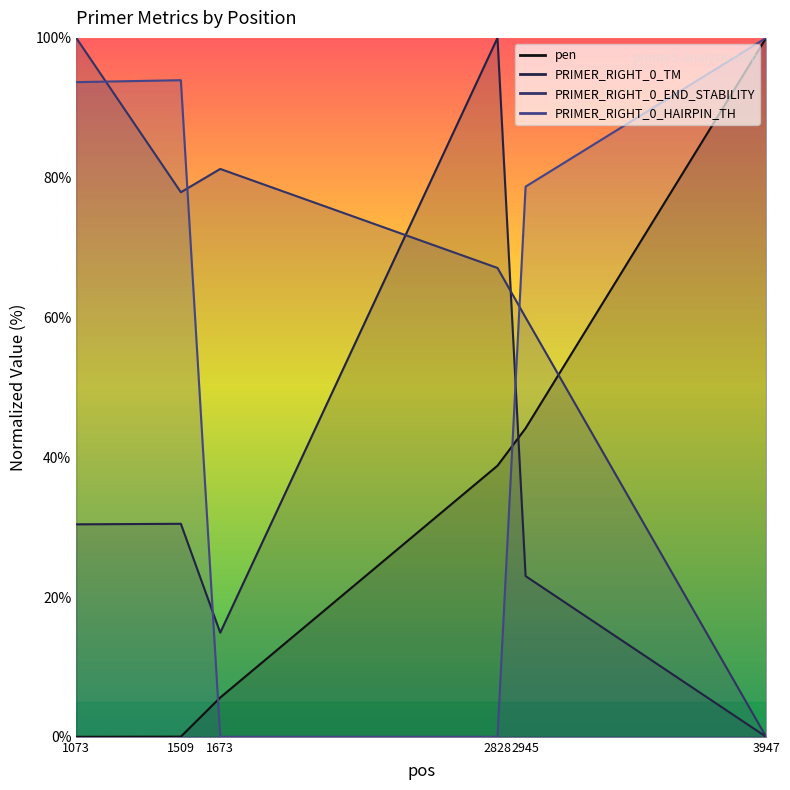

Is this an area chart (filled region under the line)?

No